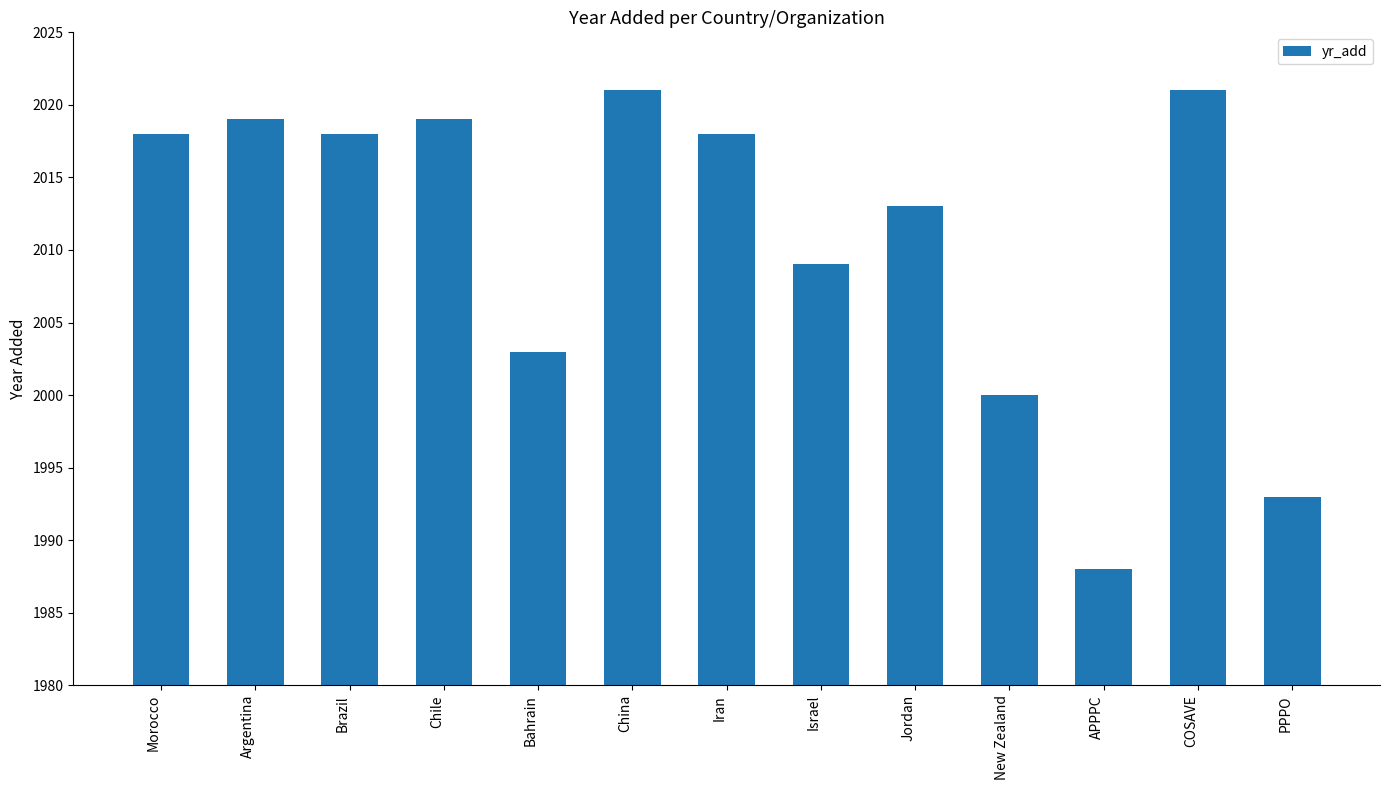

What is the label of the 5th bar from the left?

Bahrain